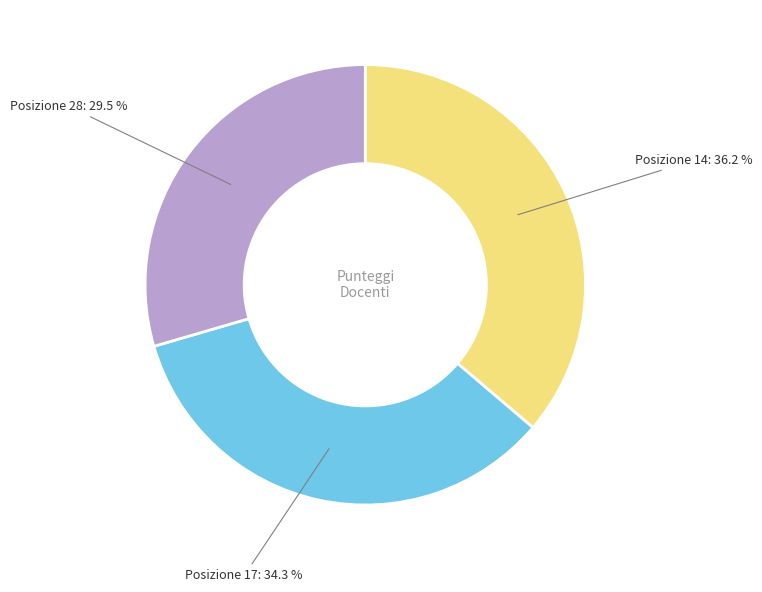

To the nearest percent, what is the average slice percentage?

33%